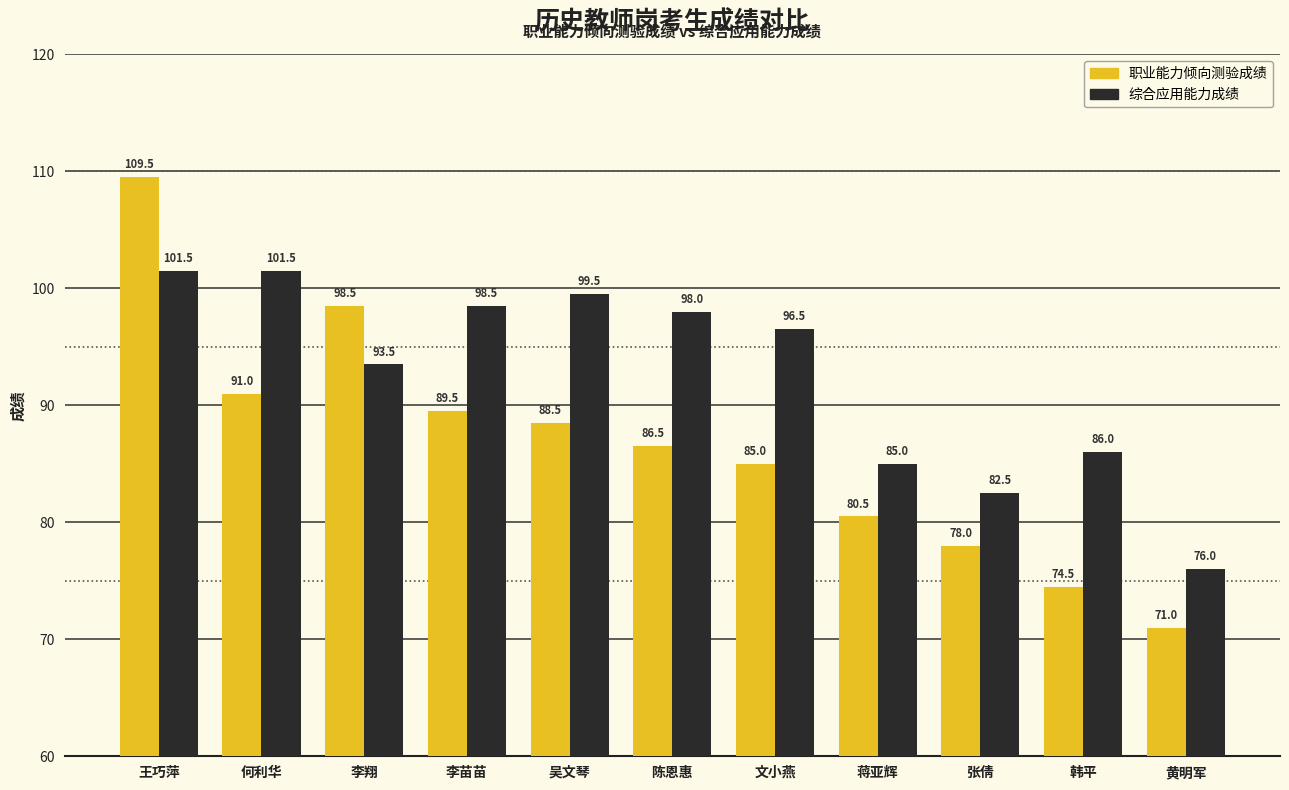

Reading right to left, extract all data points from this chart.

职业能力倾向测验成绩: 71.0	74.5	78.0	80.5	85.0	86.5	88.5	89.5	98.5	91.0	109.5
综合应用能力成绩: 76.0	86.0	82.5	85.0	96.5	98.0	99.5	98.5	93.5	101.5	101.5